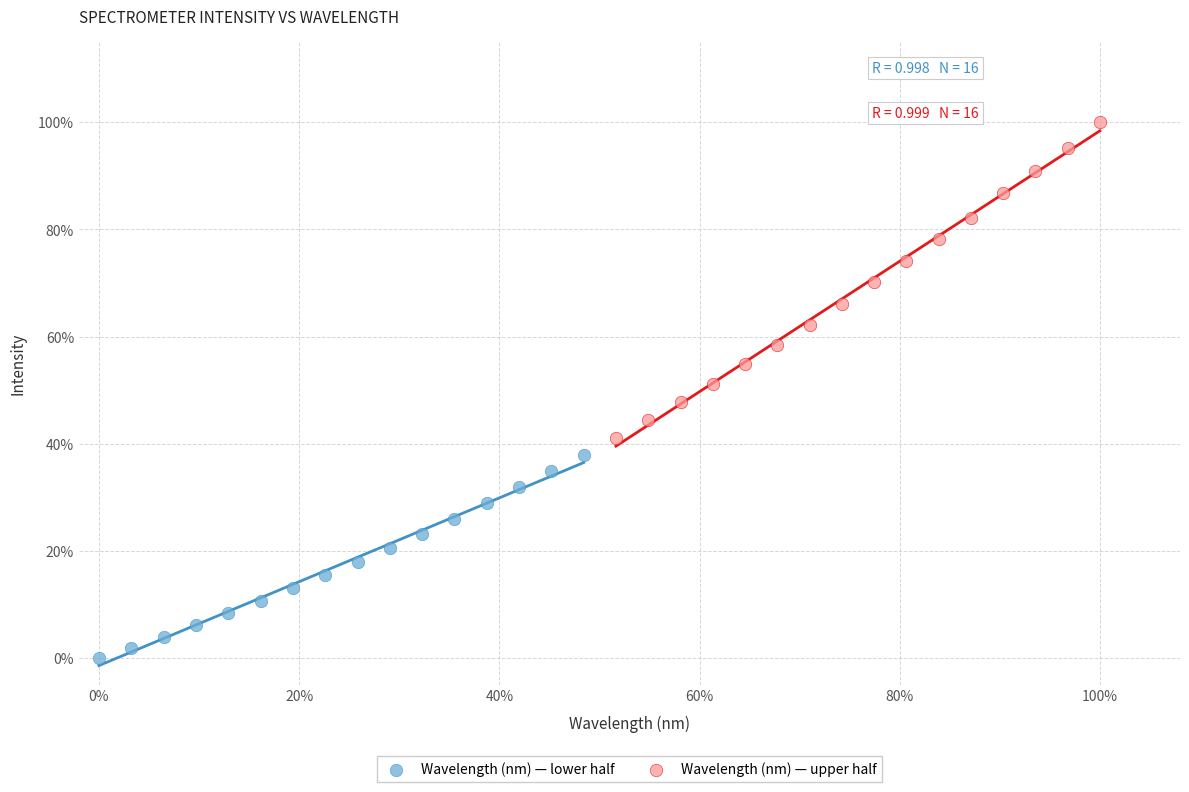

What are all the series names shown in the legend?

Wavelength (nm) — lower half, Wavelength (nm) — upper half